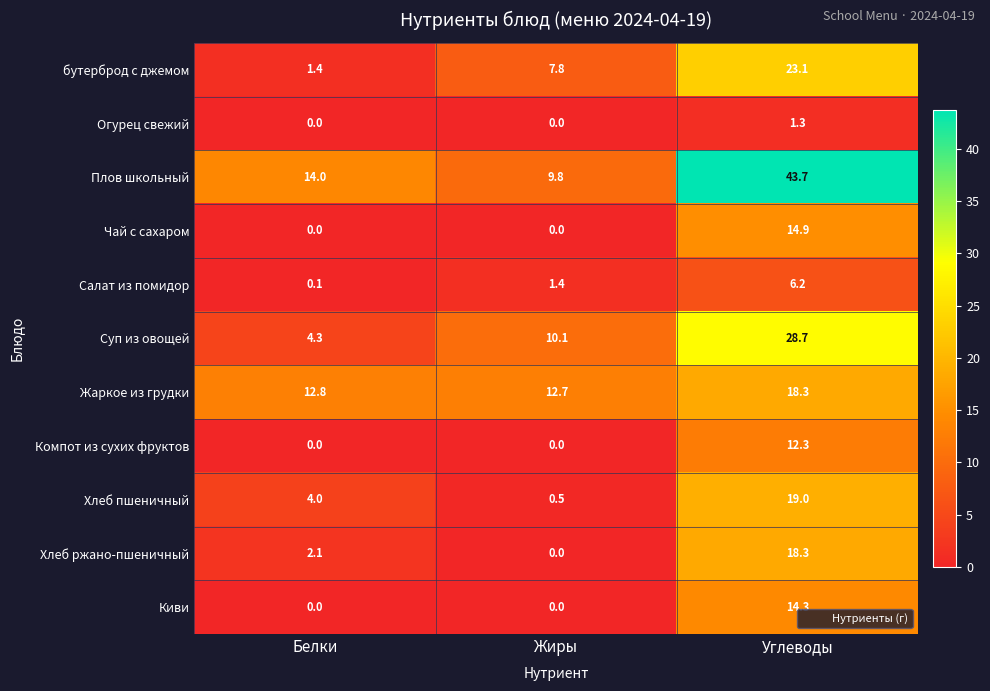

The Киви series shows 14.3 at Углеводы. True or false?

True